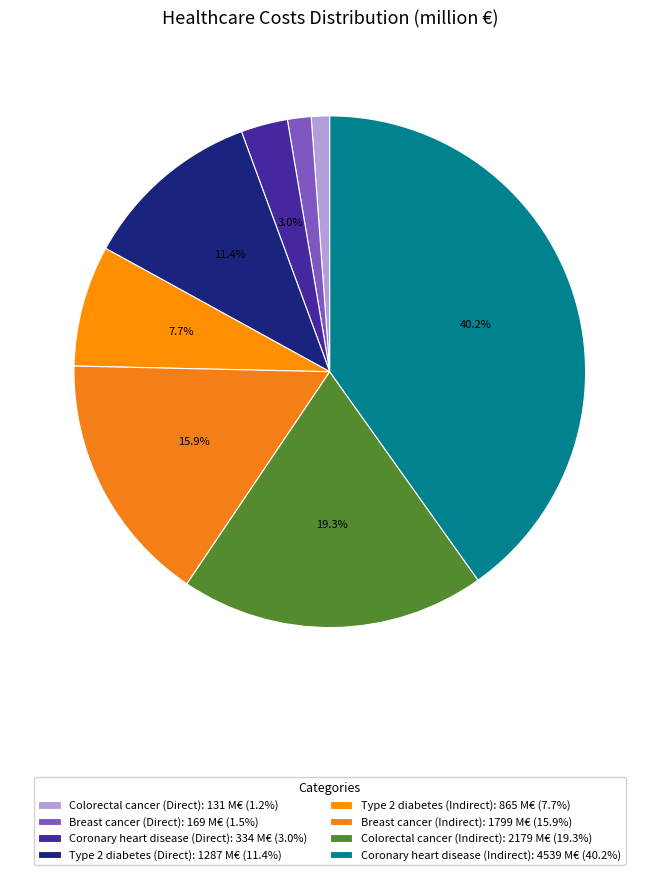

Which category has the biggest portion of the pie?

Coronary heart disease (Indirect)